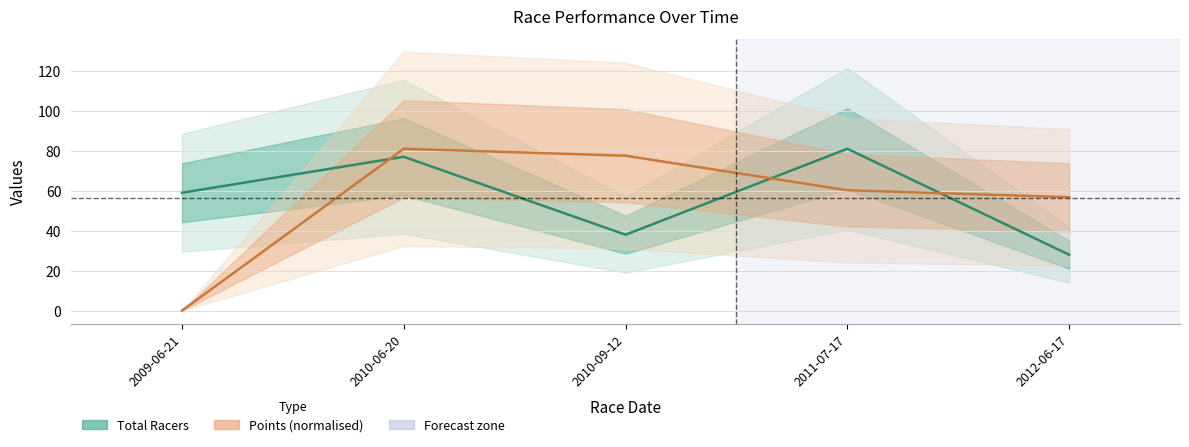

Is this an area chart (filled region under the line)?

No